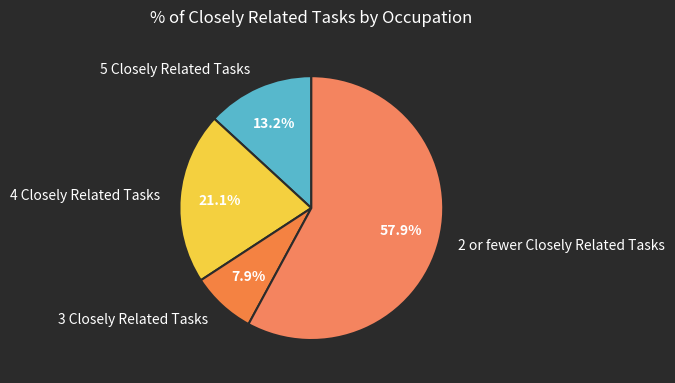

What percentage do 3 Closely Related Tasks and 5 Closely Related Tasks together represent?

21.1%